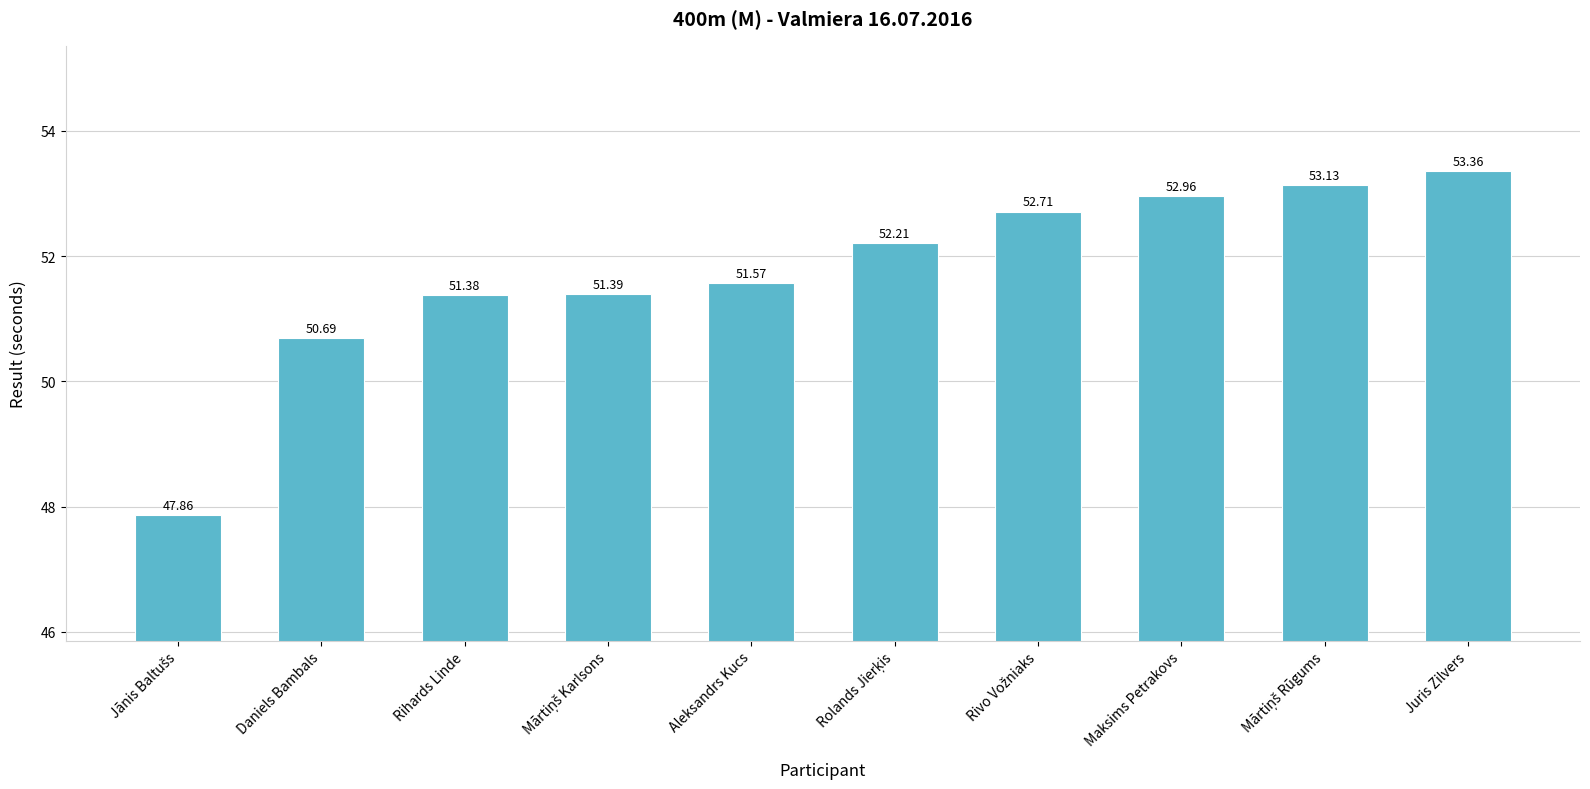

What is the label of the 6th bar from the right?

Aleksandrs Kucs